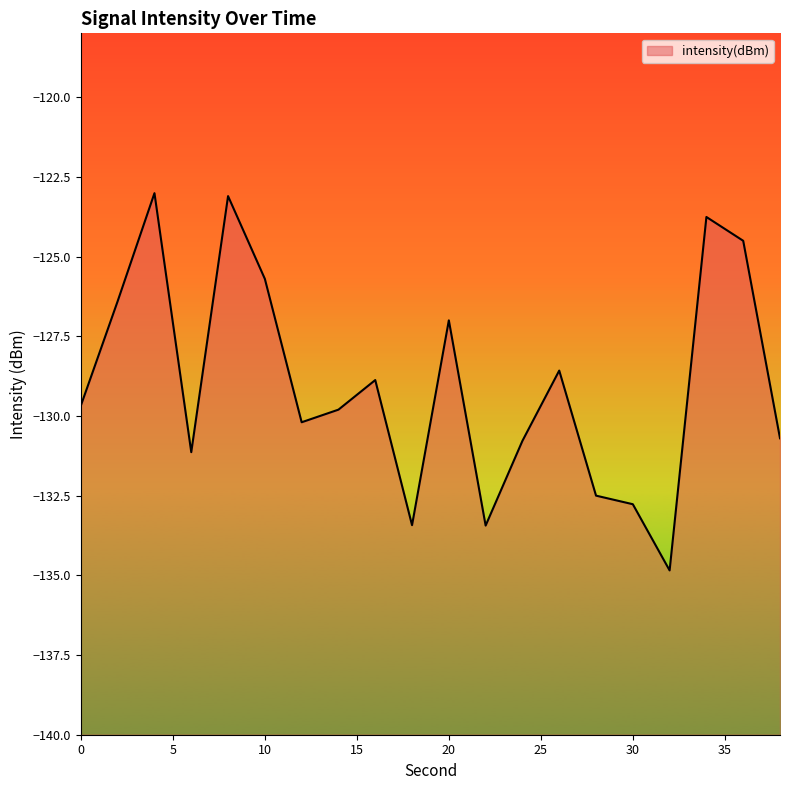

Reading left to right, list all the values displayed in this chart.

0=-129.7	2=-126.4	4=-123.0	6=-131.1	8=-123.1	10=-125.7	12=-130.2	14=-129.8	16=-128.9	18=-133.4	20=-127.0	22=-133.4	24=-130.8	26=-128.6	28=-132.5	30=-132.8	32=-134.8	34=-123.8	36=-124.5	38=-130.7